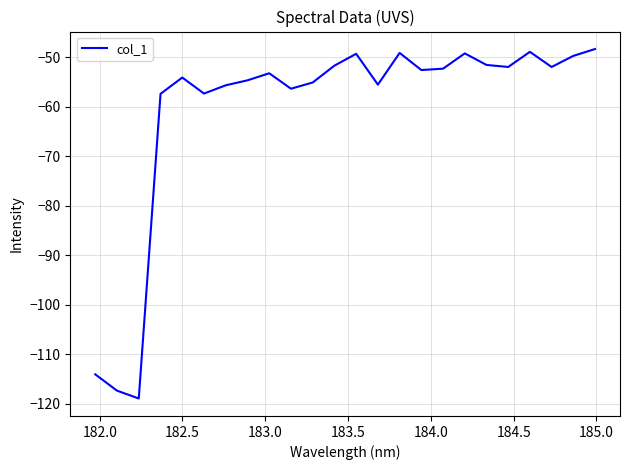

What is the greatest value displayed?

-48.3